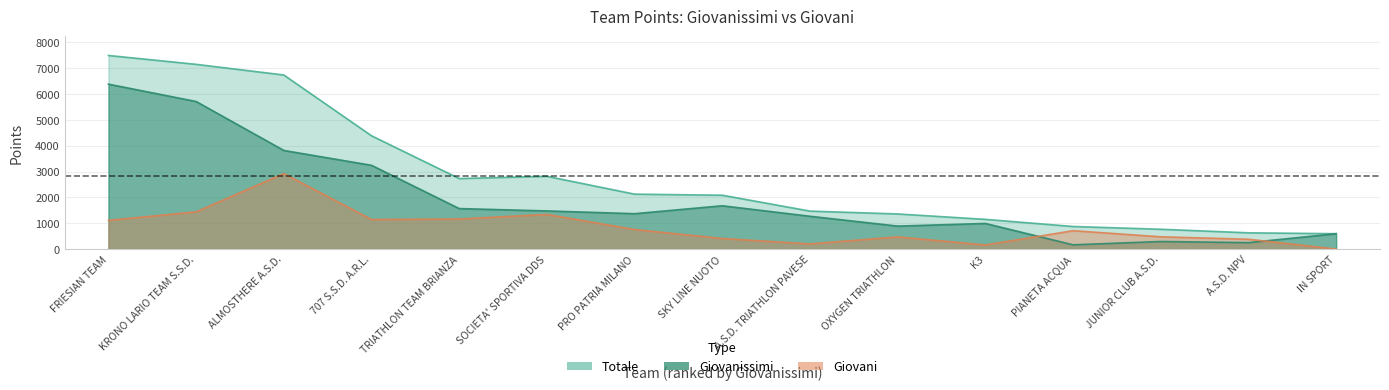

At which label does Giovanissimi reach its peak?

FRIESIAN TEAM